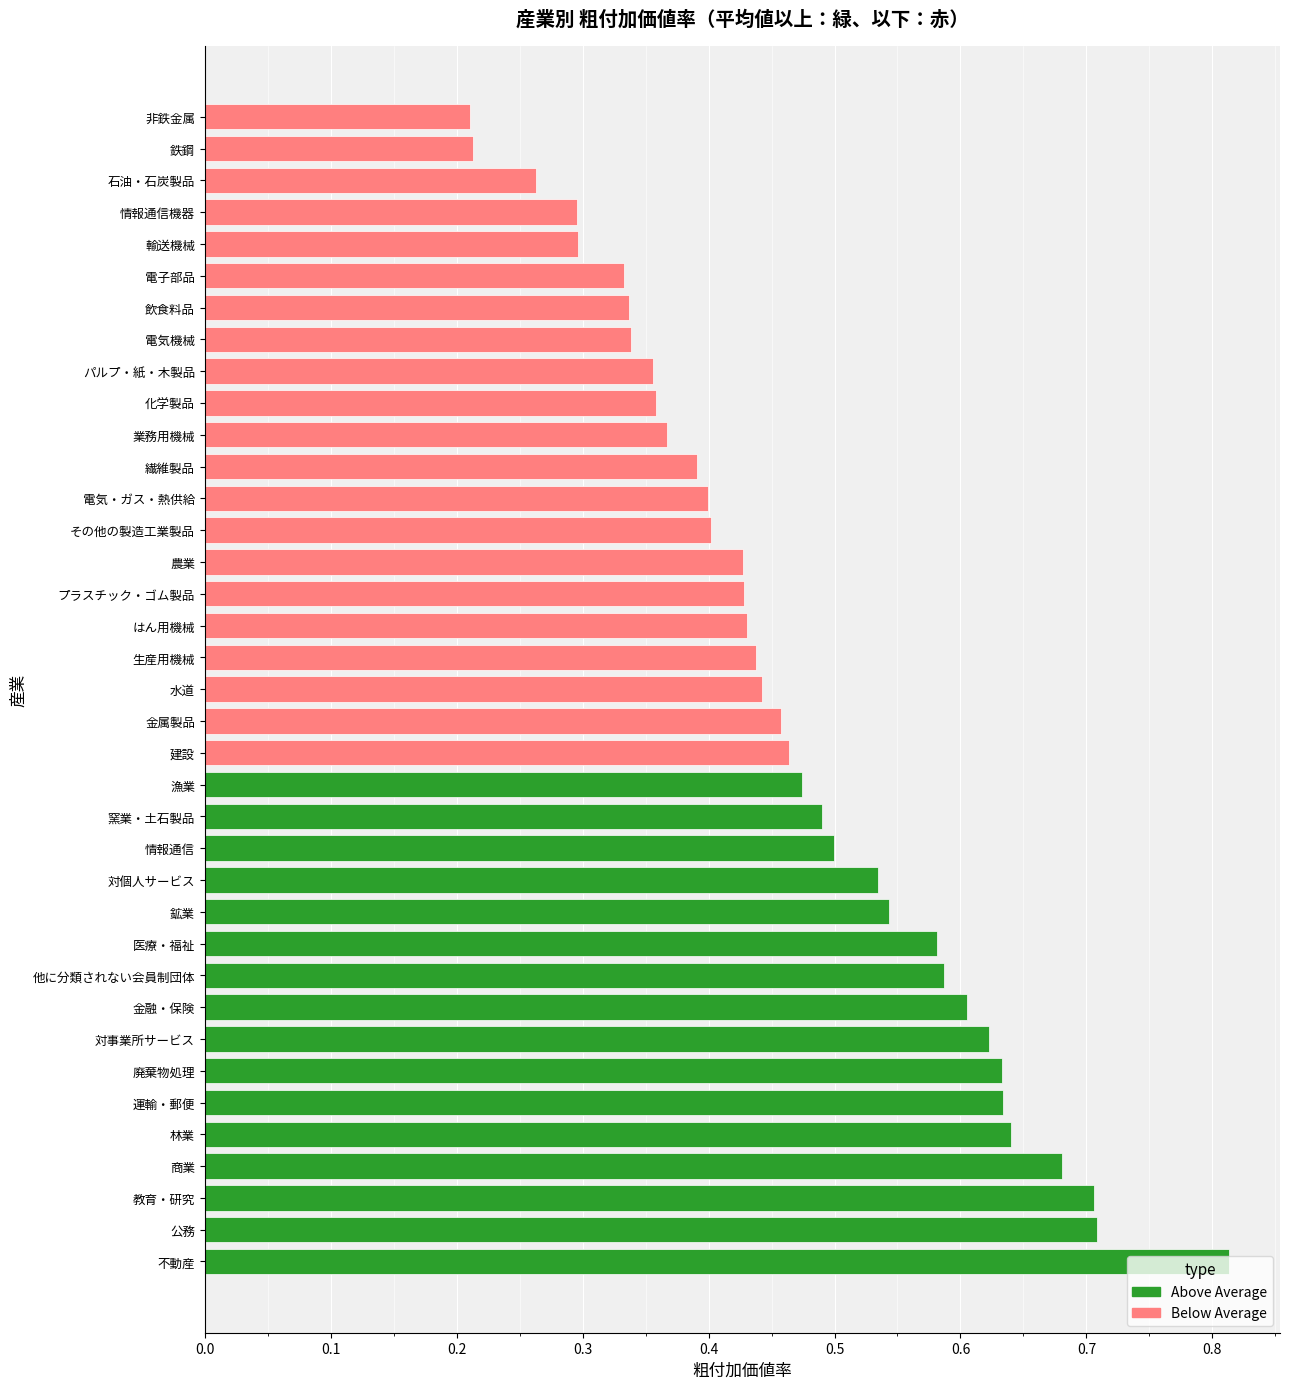

How many groups of bars are there?

37